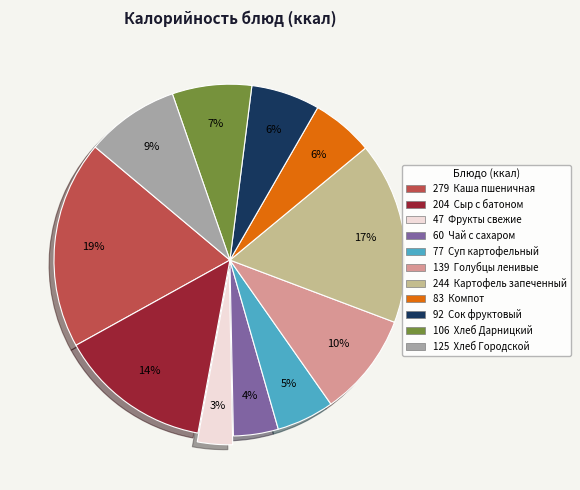

Count the number of slices in the pie.

11